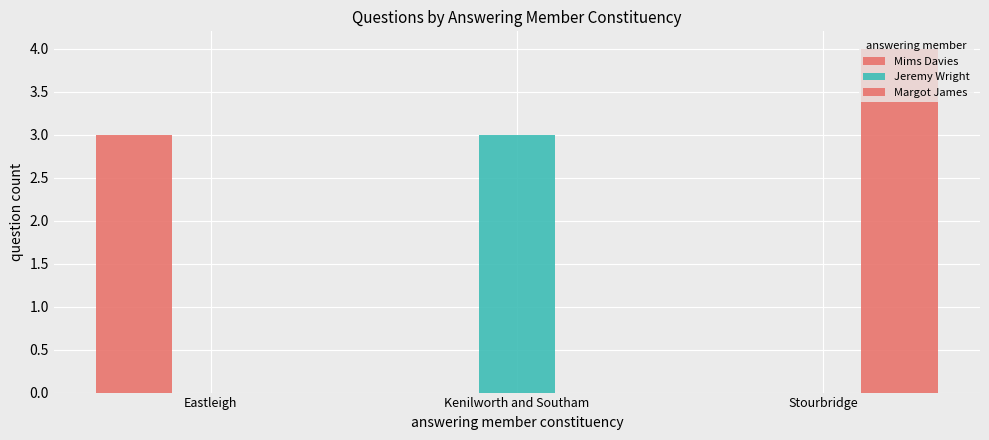

What is the difference between the maximum and second lowest values in the Margot James series?

4